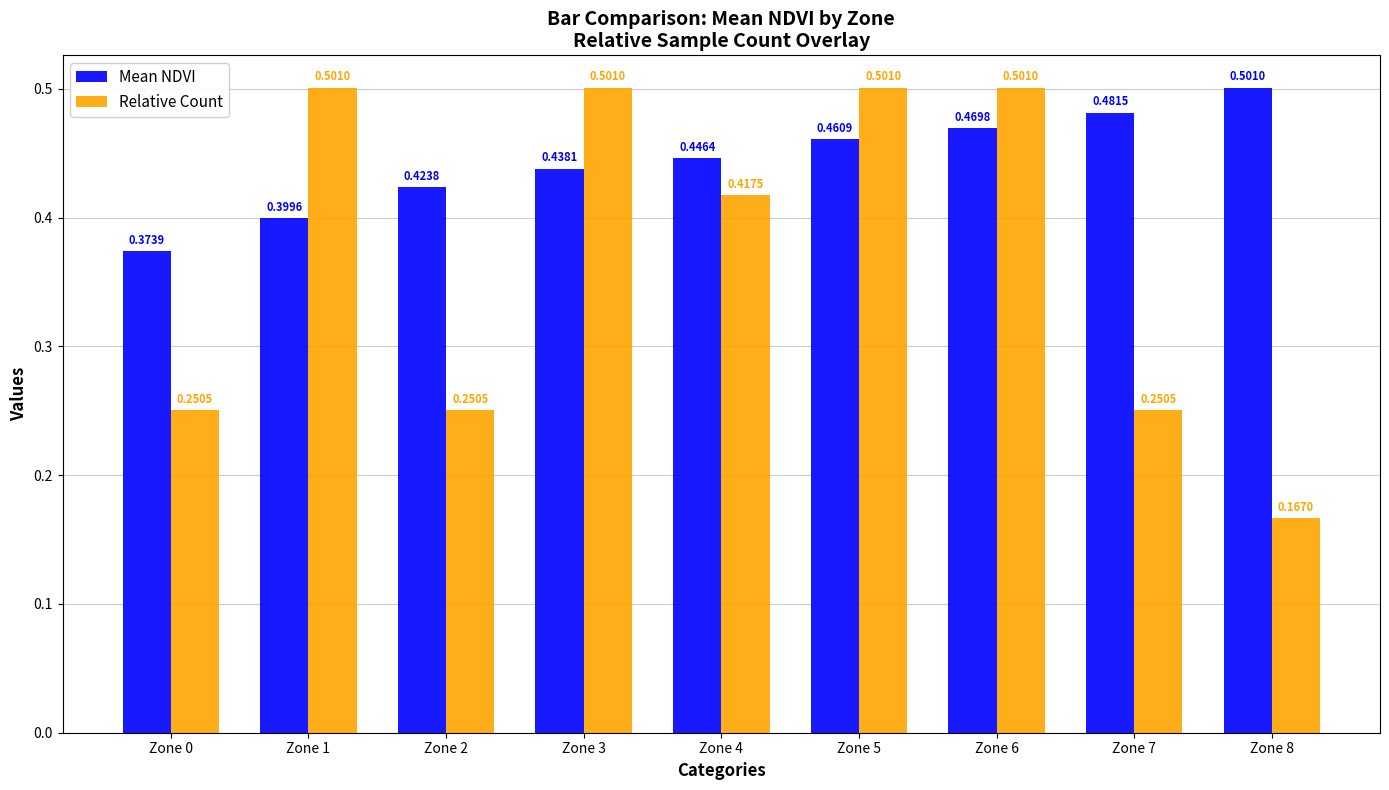

What is the sum of all Relative Count values?

3.3